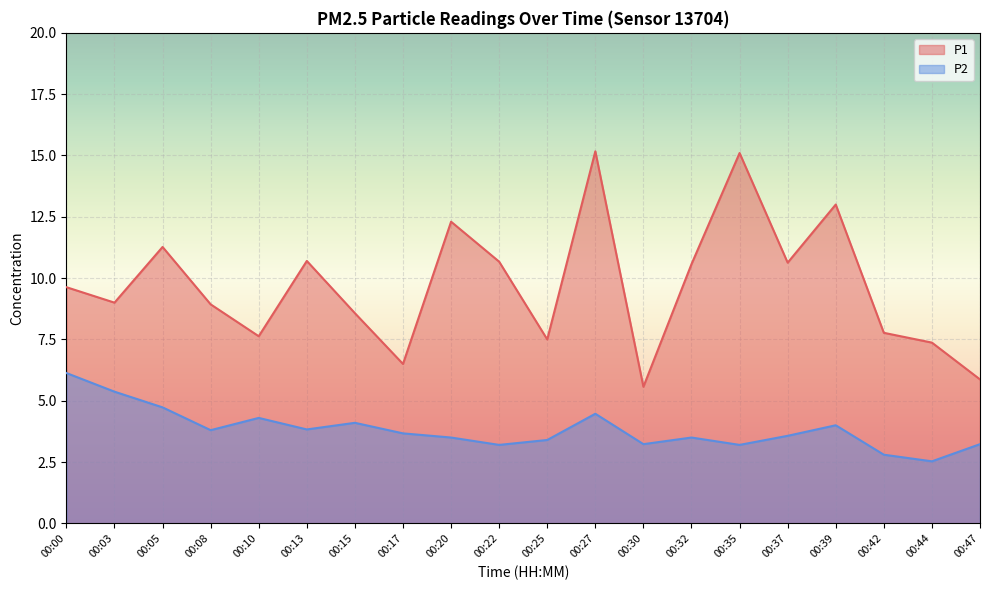

Reading left to right, what are all the values shown in this chart?

P1: 9.6	9.0	11.3	8.9	7.6	10.7	8.6	6.5	12.3	10.7	7.5	15.2	5.6	10.6	15.1	10.6	13.0	7.8	7.4	5.9
P2: 6.1	5.4	4.7	3.8	4.3	3.8	4.1	3.7	3.5	3.2	3.4	4.5	3.2	3.5	3.2	3.6	4.0	2.8	2.5	3.2